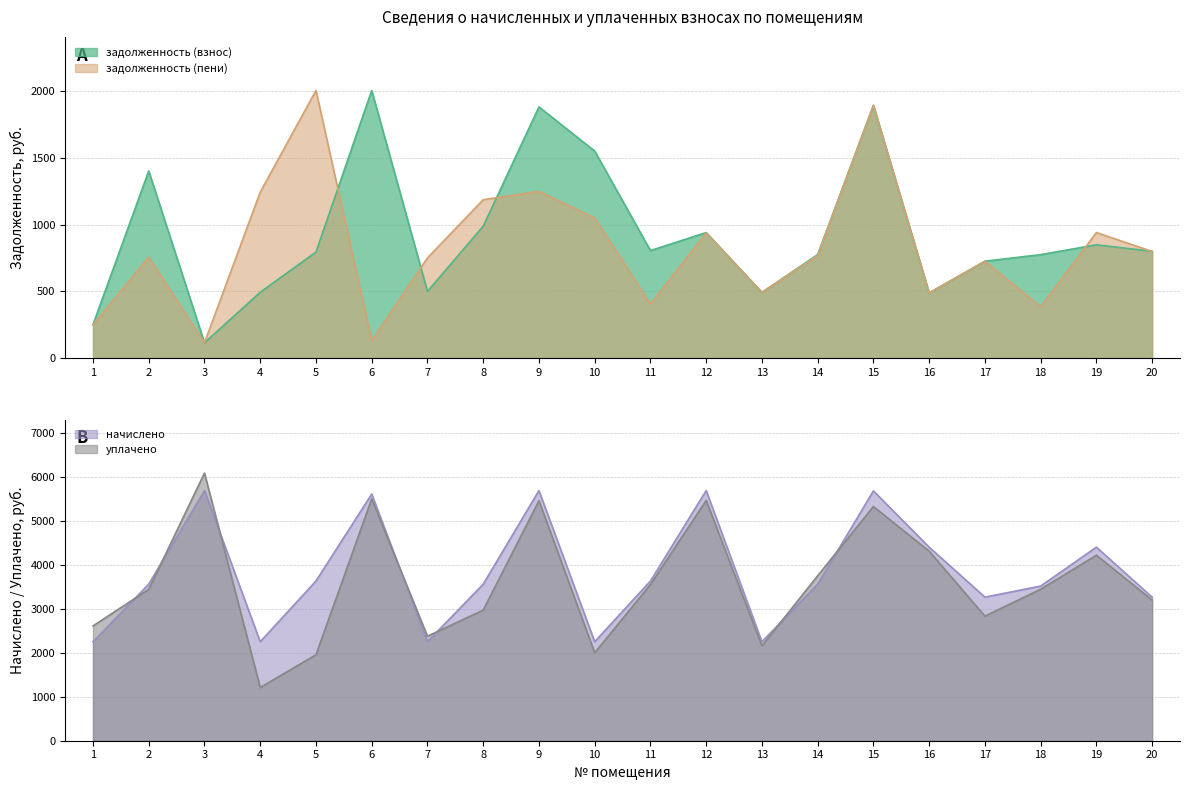

What is the difference between the задолженность (взнос) values at 1 and 13?

241.5